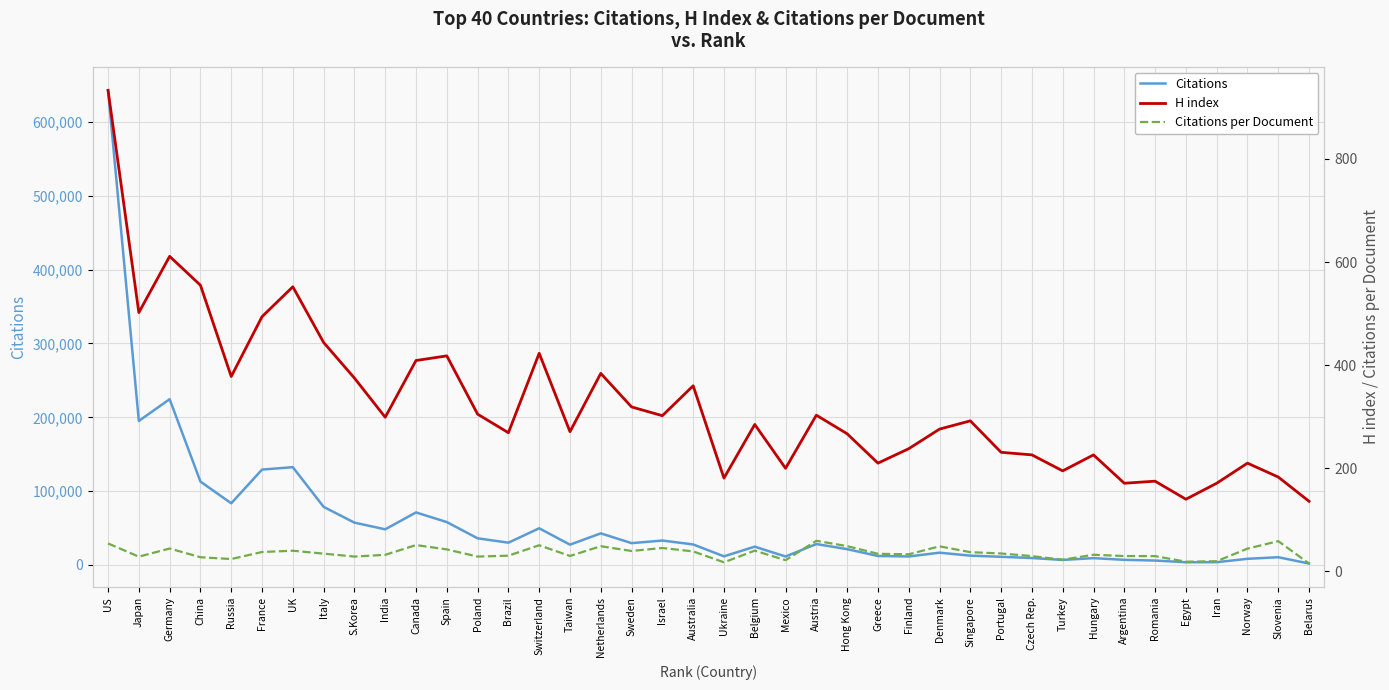

How many interior local peaks does the Citations per Document series have?

11